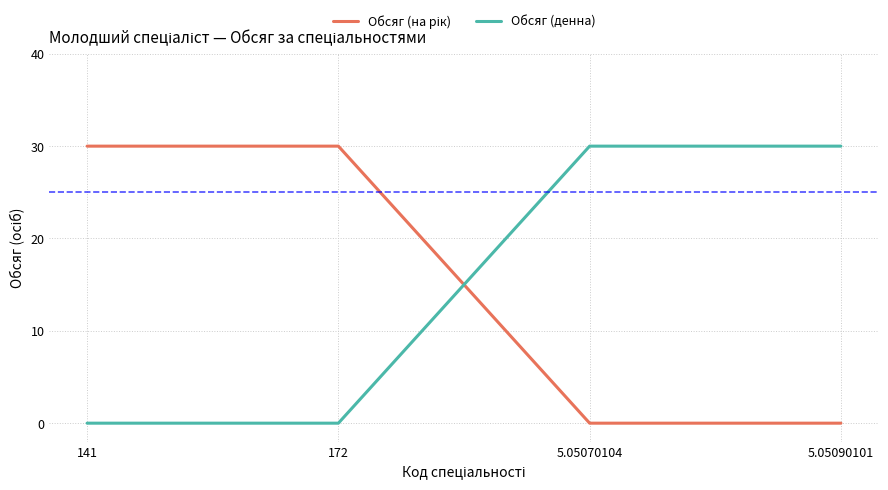

What is the greatest value displayed?

30